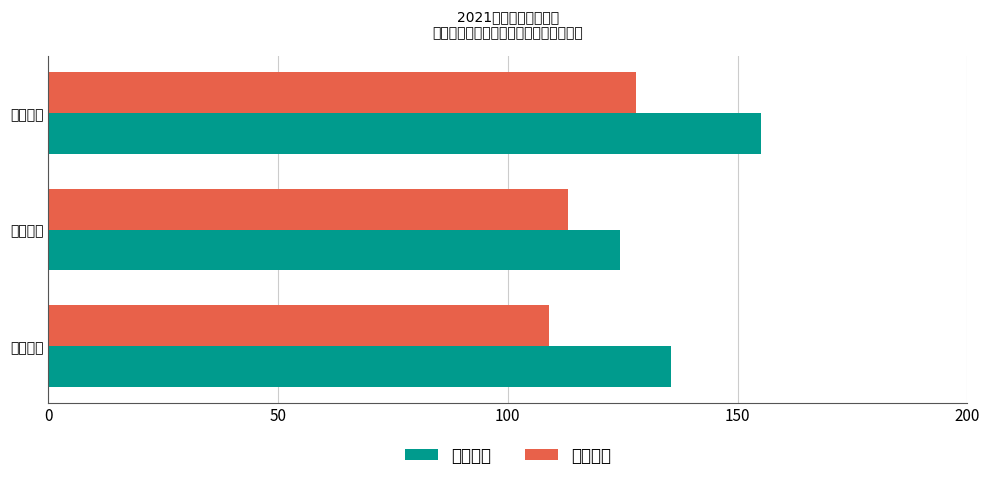

At which category is the sum across all series the highest?

初中生物